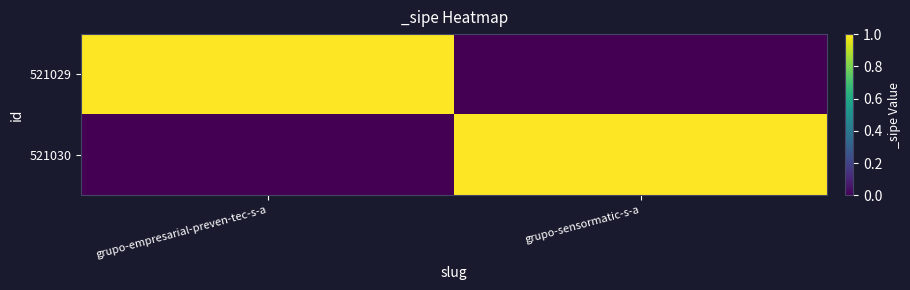

Reading right to left, what are all the values shown in this chart?

521029: grupo-sensormatic-s-a=0	grupo-empresarial-preven-tec-s-a=1
521030: grupo-sensormatic-s-a=1	grupo-empresarial-preven-tec-s-a=0